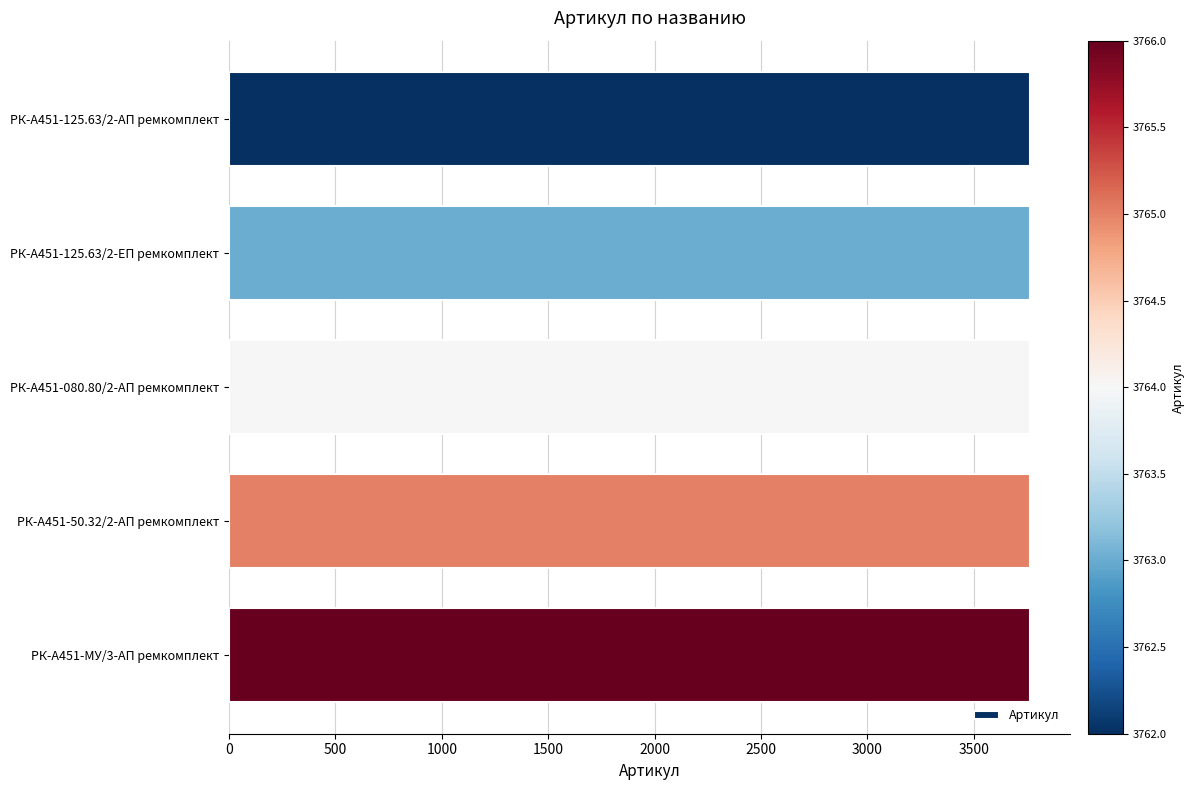

The value at РК-А451-125.63/2-ЕП ремкомплект is 5571. True or false?

False